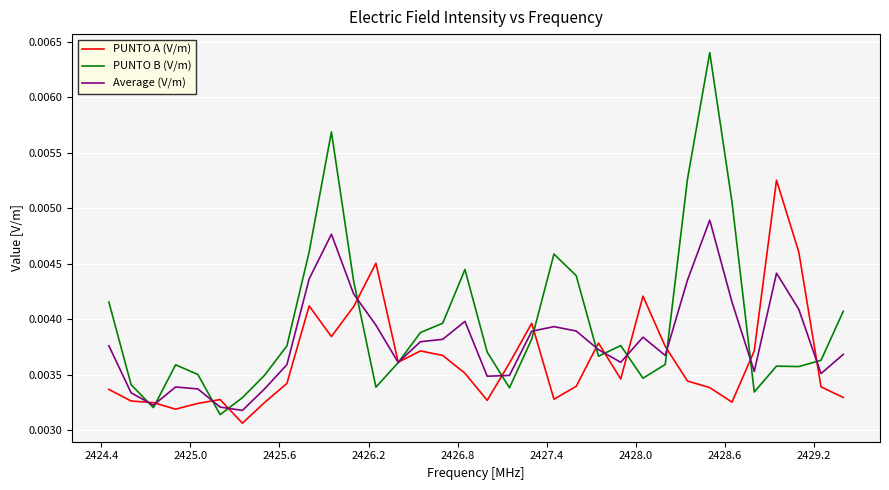

List the series in order of their peak value, lowest first.

Average (V/m), PUNTO A (V/m), PUNTO B (V/m)